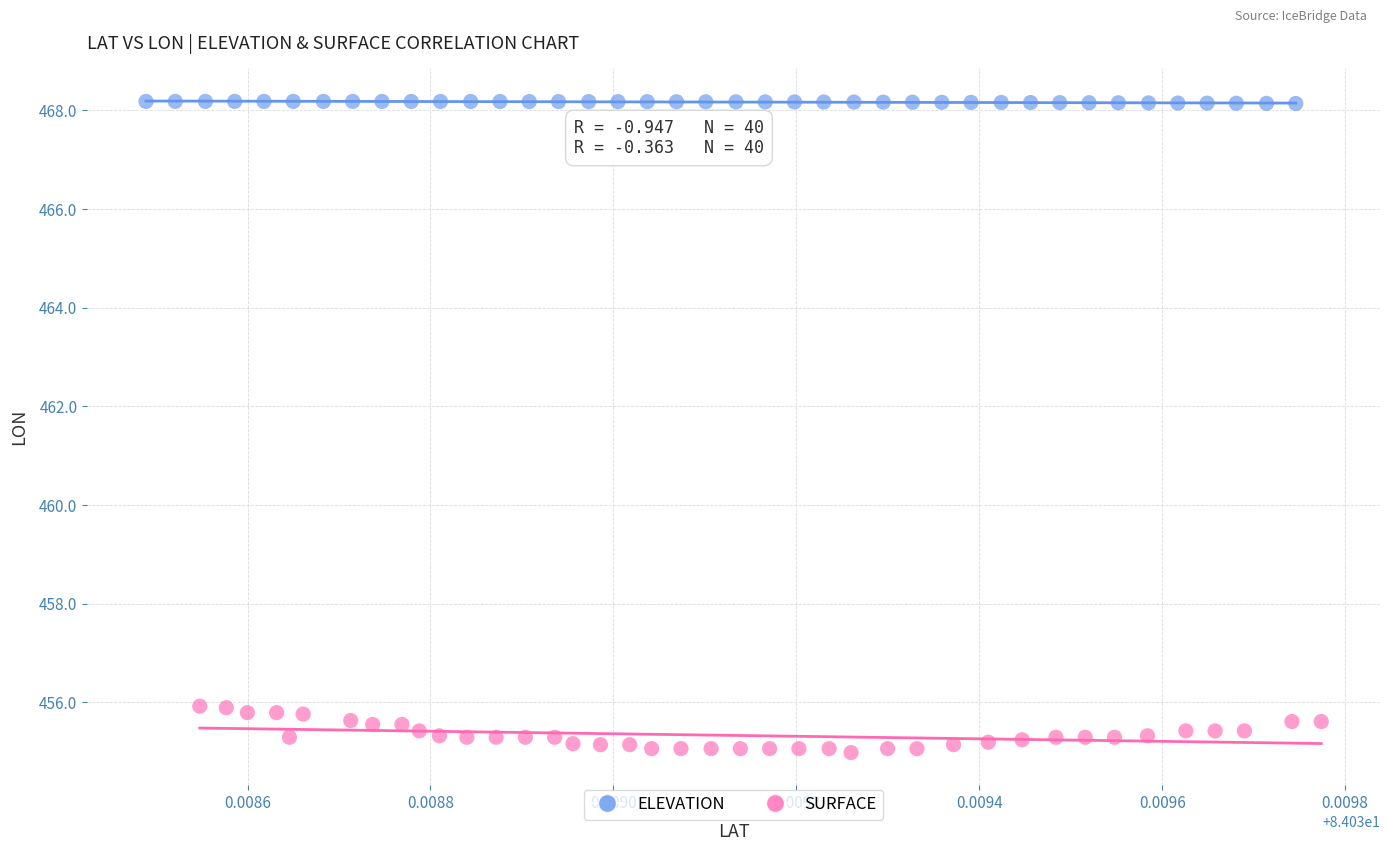

What are all the series names shown in the legend?

ELEVATION, SURFACE